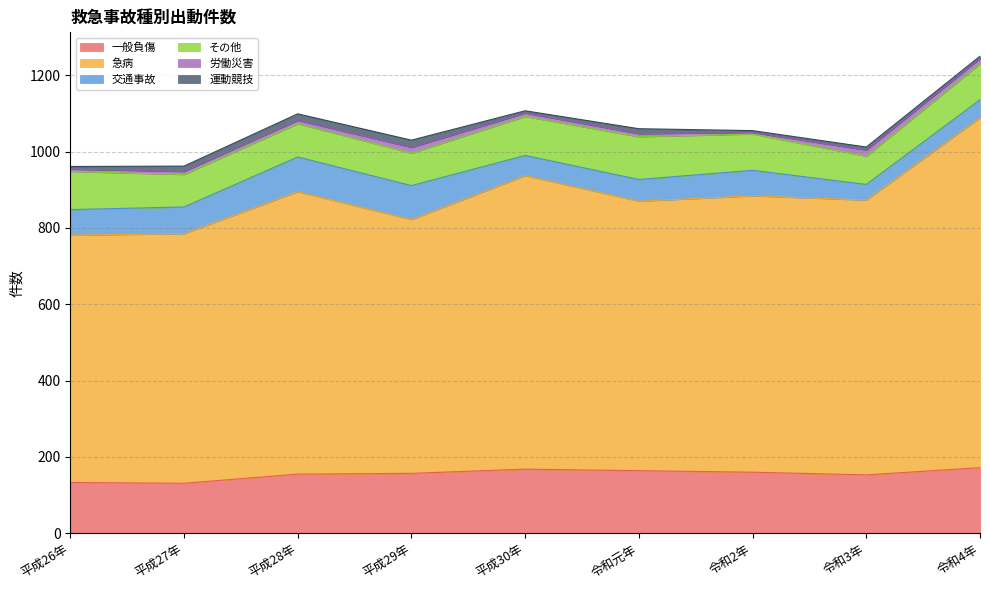

True or false: 運動競技 and 交通事故 intersect in this chart.

False